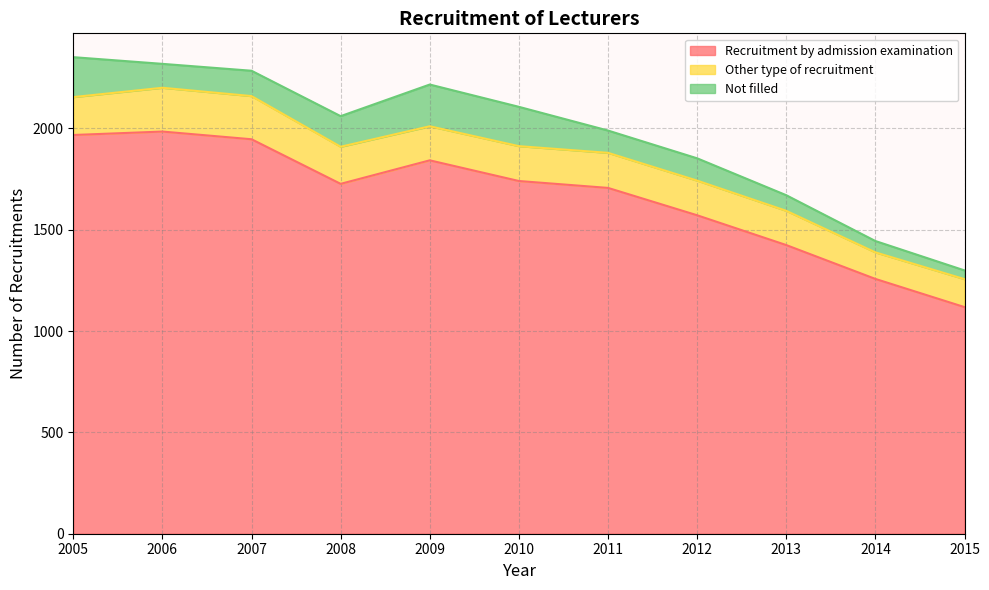

The value of Not filled at 2010 is 280. True or false?

False